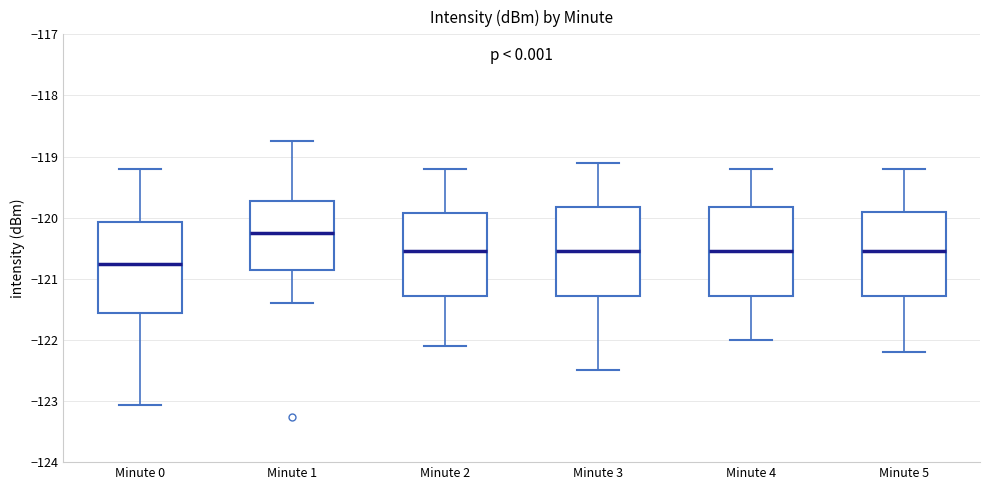

Where is the upper edge of the box for Minute 1 on the y-axis? The values are not printed on the chart, so give them approximately, as read against the axis.

-119.7